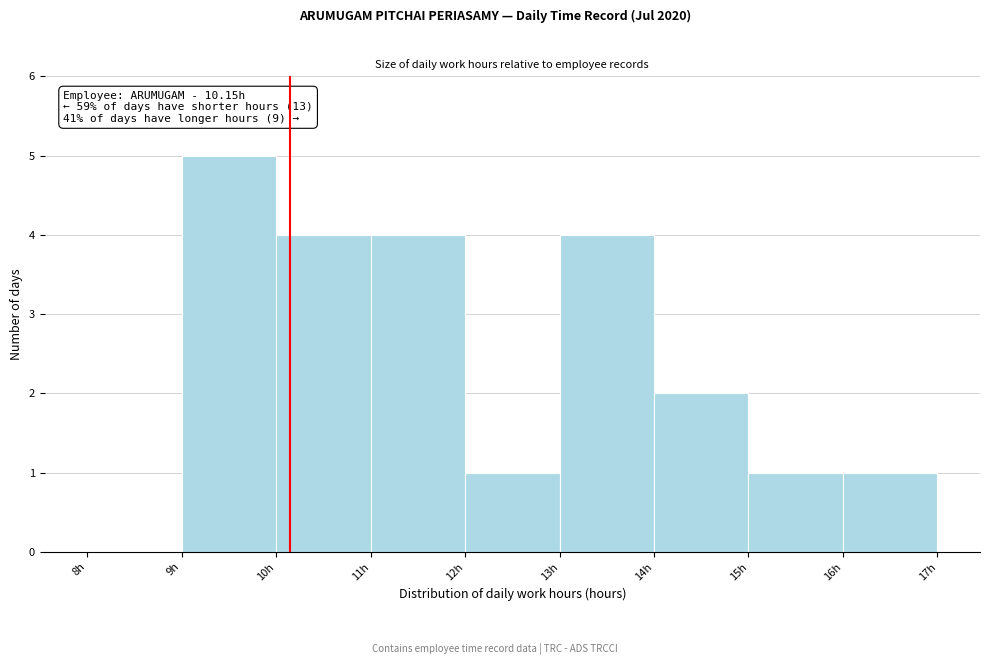

Over which range of the x-axis is the bar tallest?

9 to 10